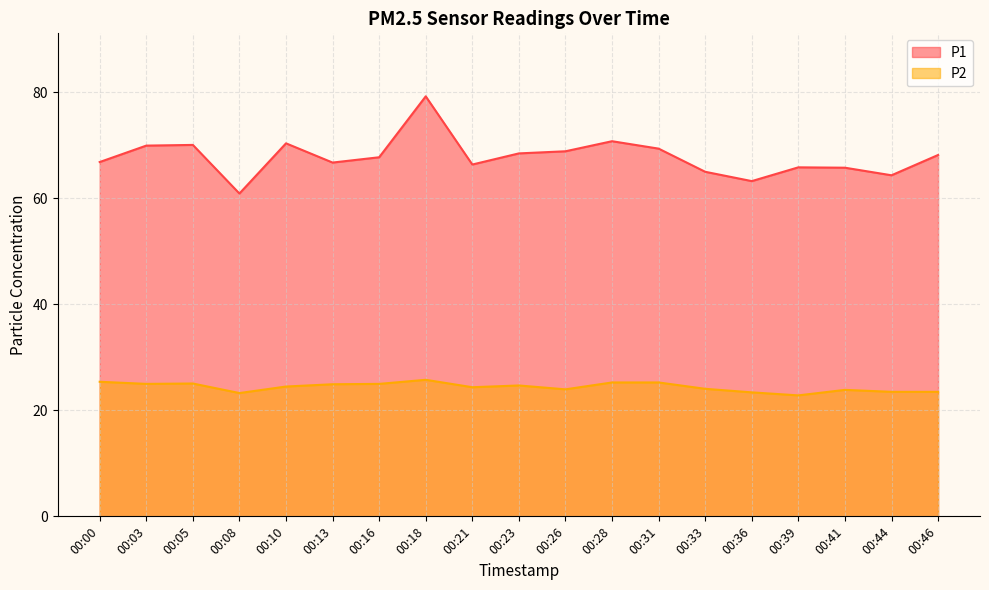

What is the average value of the P2 series?

24.4